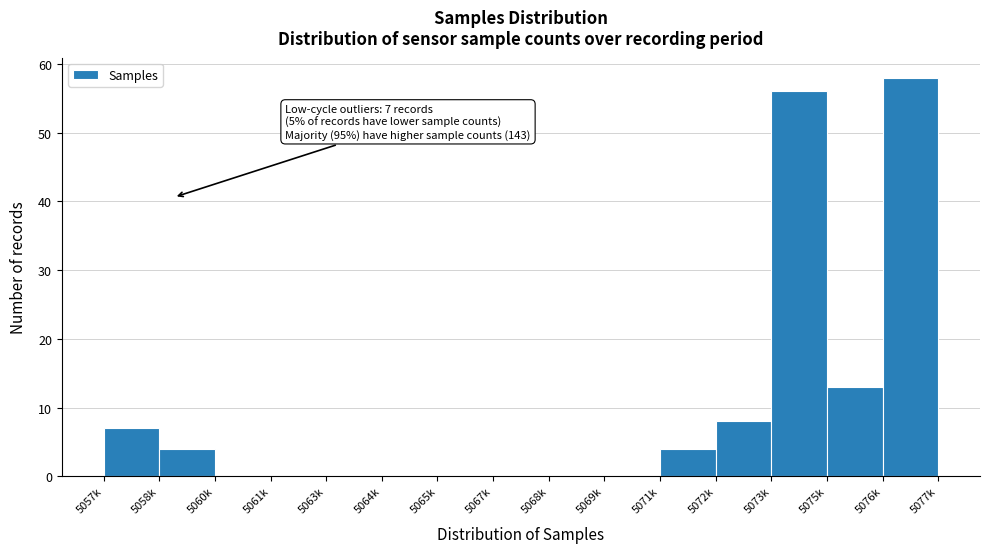

Reading right to left, transcribe all the data shown in this chart.

5076k=58	5075k=13	5073k=56	5072k=8	5071k=4	5069k=0	5068k=0	5067k=0	5065k=0	5064k=0	5063k=0	5061k=0	5060k=0	5058k=4	5057k=7